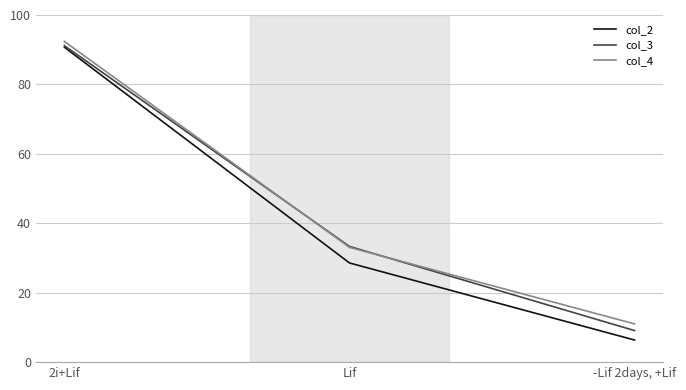

What position from the left is Lif?

2